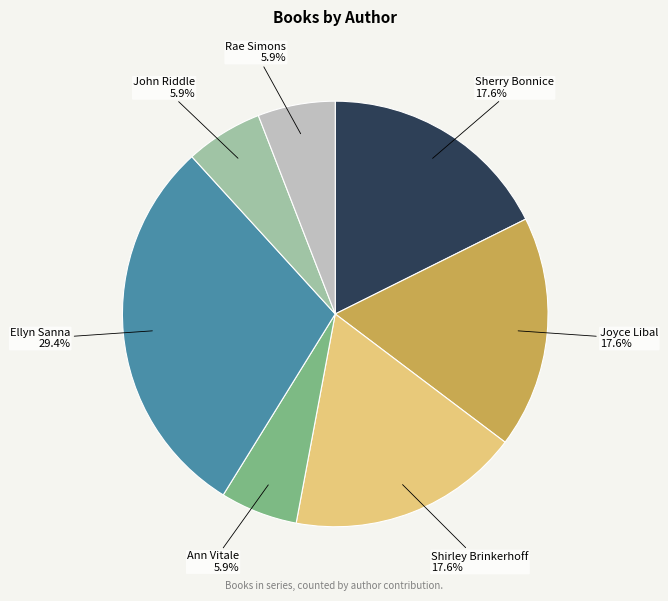

To the nearest percent, what percentage of the pie is Joyce Libal?

18%